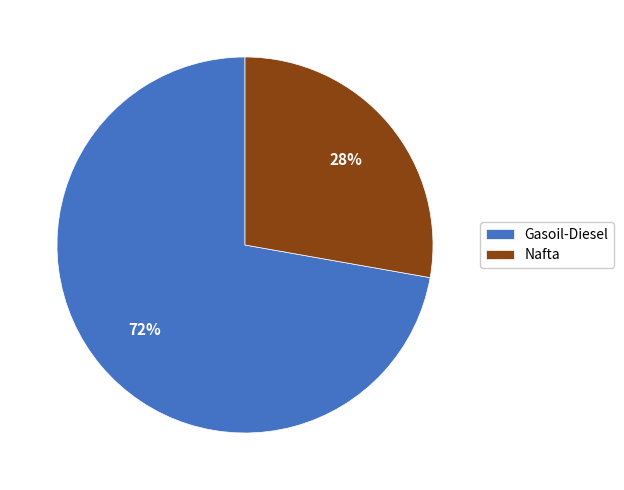

Do Nafta and Gasoil-Diesel together represent more than half of the pie?

Yes